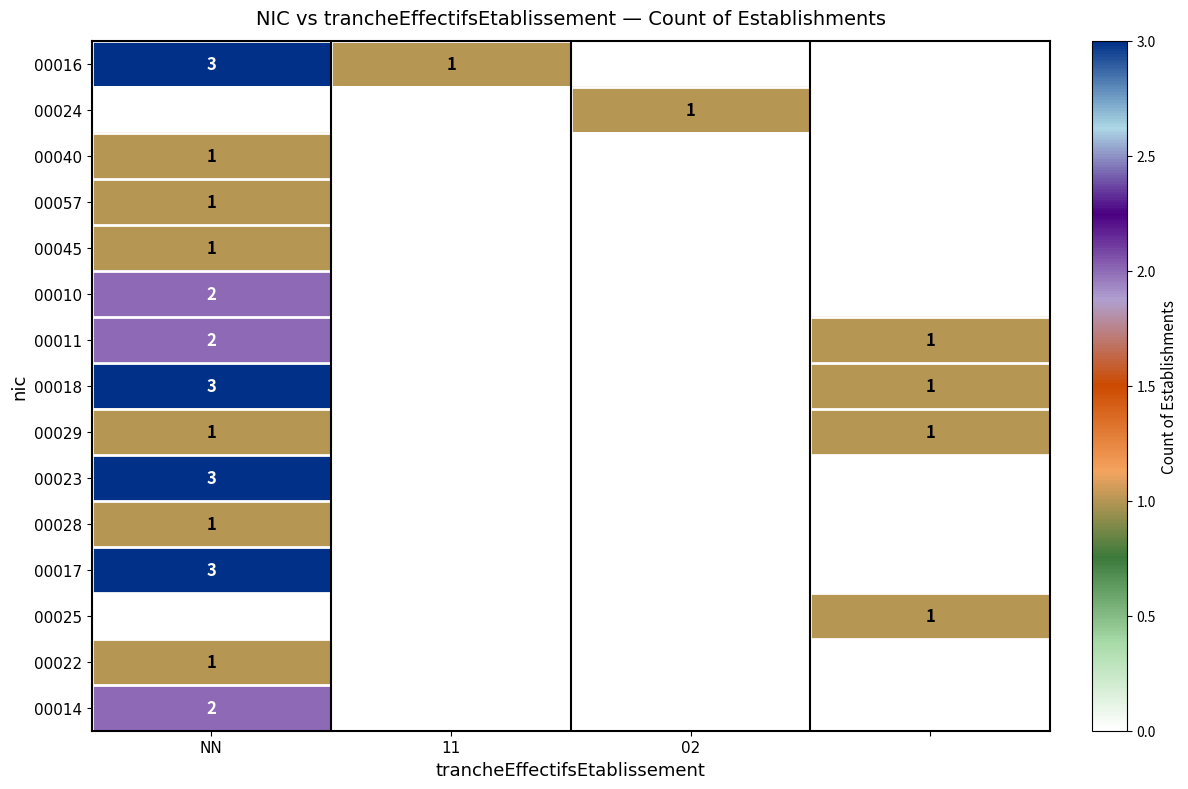

The 00029 series shows 2 at NN. True or false?

False